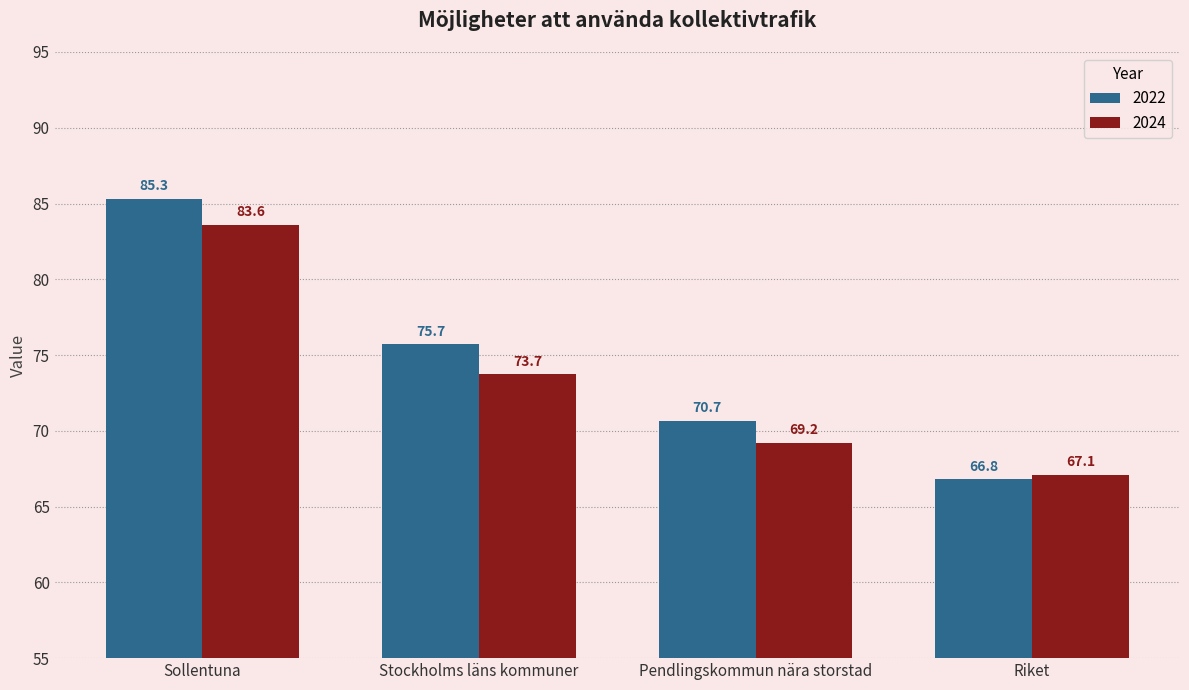

At which category is the sum across all series the highest?

Sollentuna